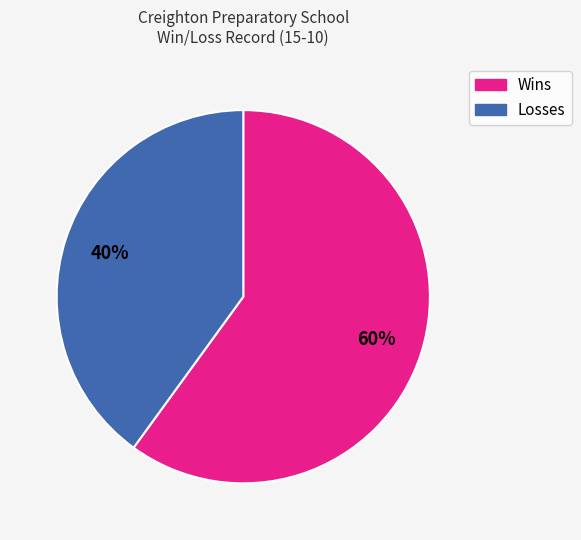

Which has a higher value, Losses or Wins?

Wins